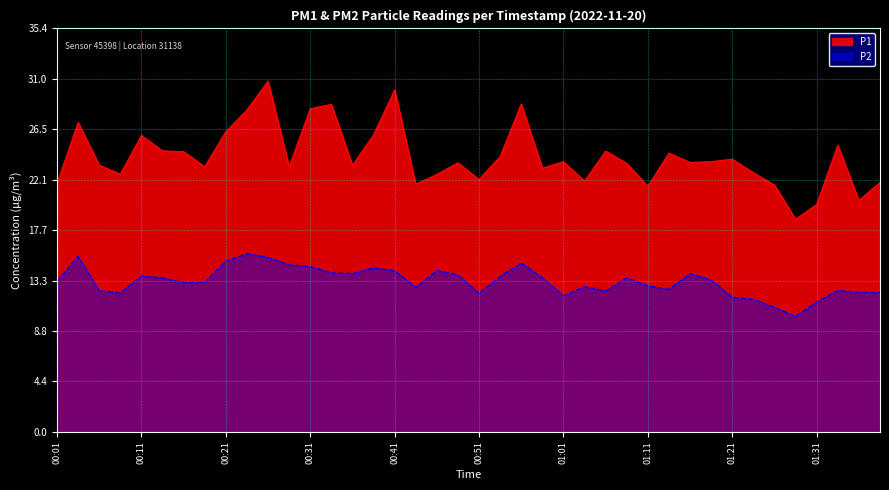

Read the P2 value at 00:56.

14.8